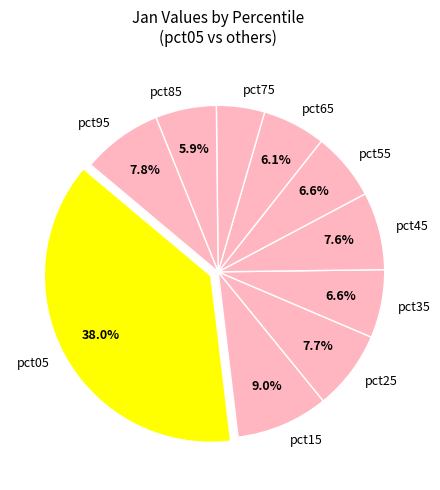

To the nearest percent, what is the combined percentage of pct65 and pct05?

44%